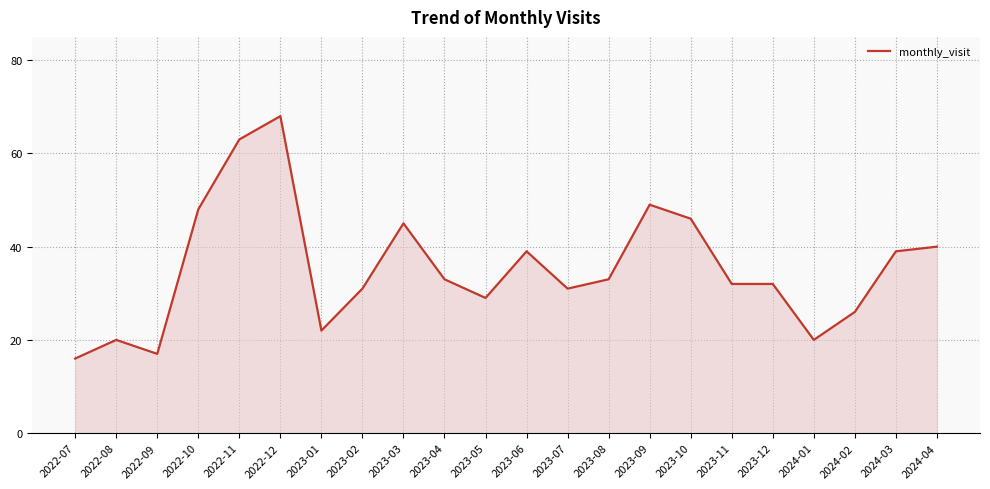

Does the chart have visible grid lines?

Yes